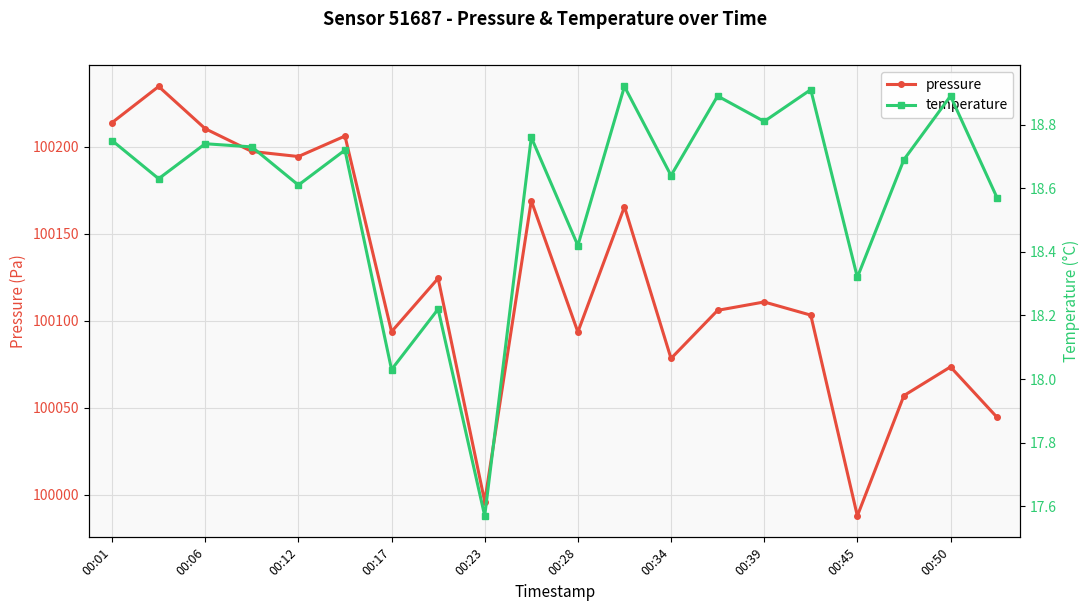

What is the minimum value for pressure?

99987.9